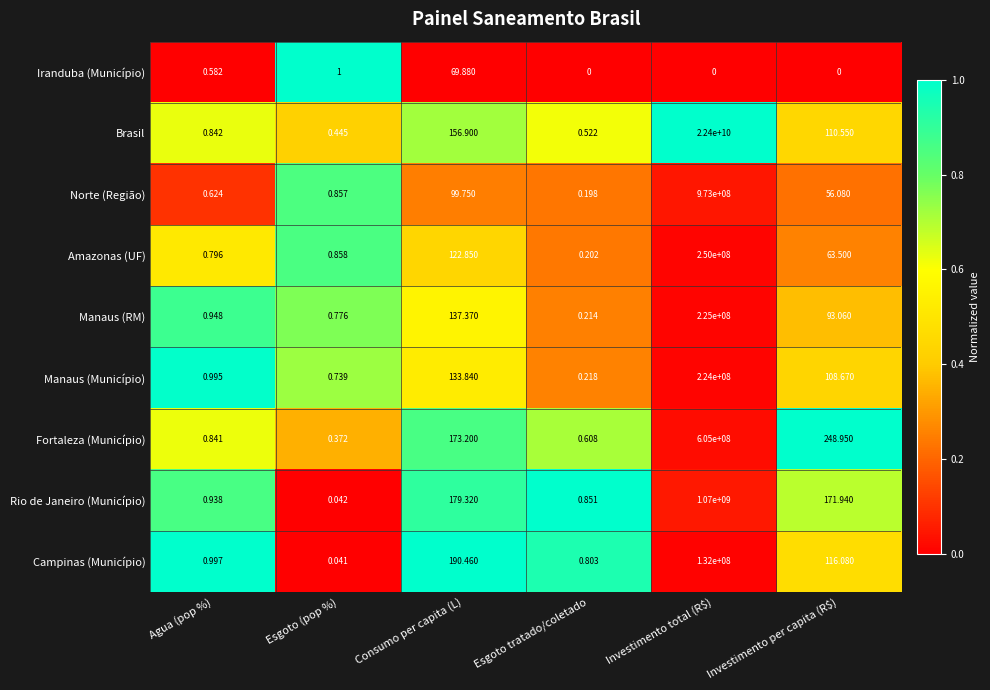

At how many categories does at least one series exceed 0?

6